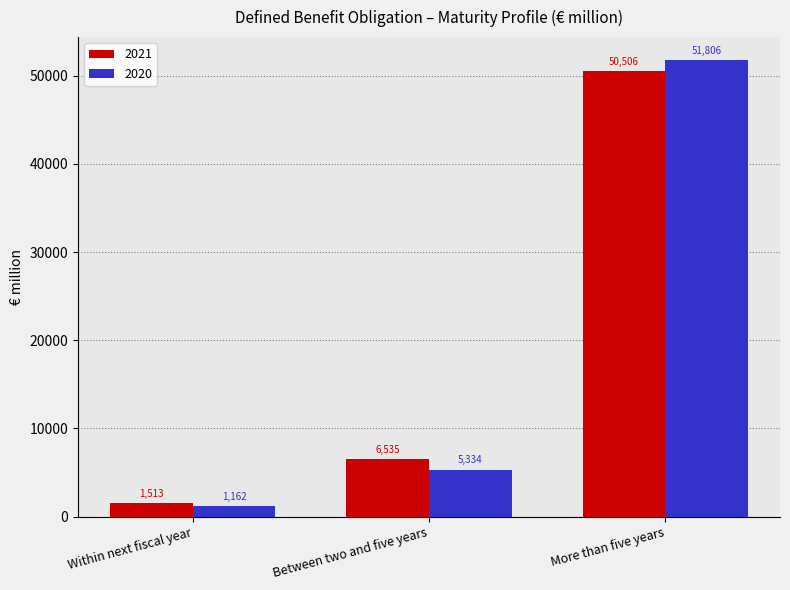

At which label is 2021 closest to 26009?

Between two and five years